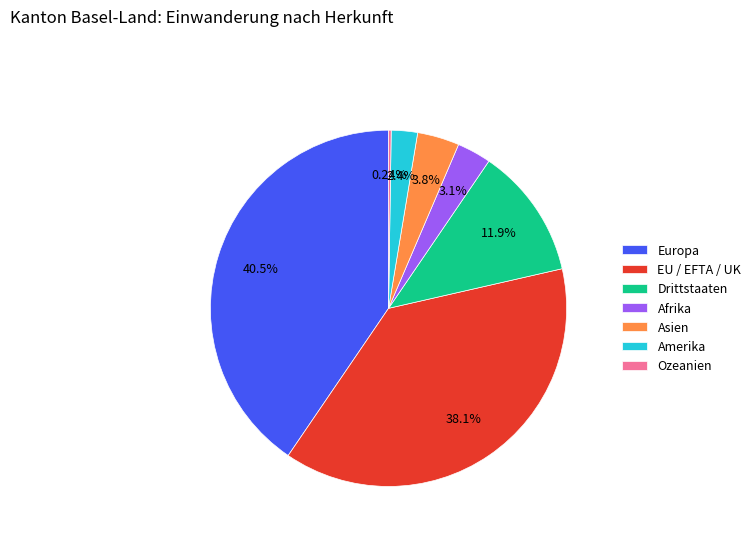

What is the largest slice in the pie chart?

Europa